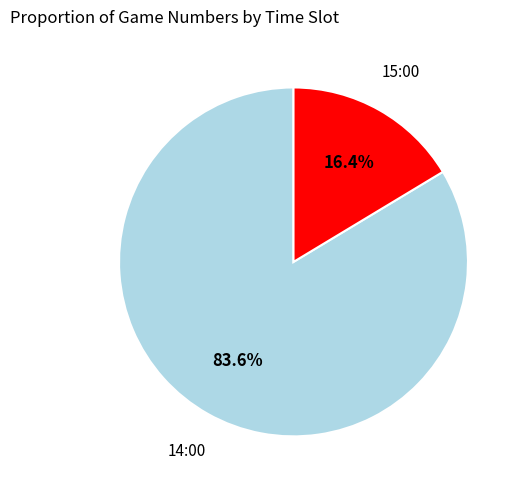

How many segments does this pie chart have?

2